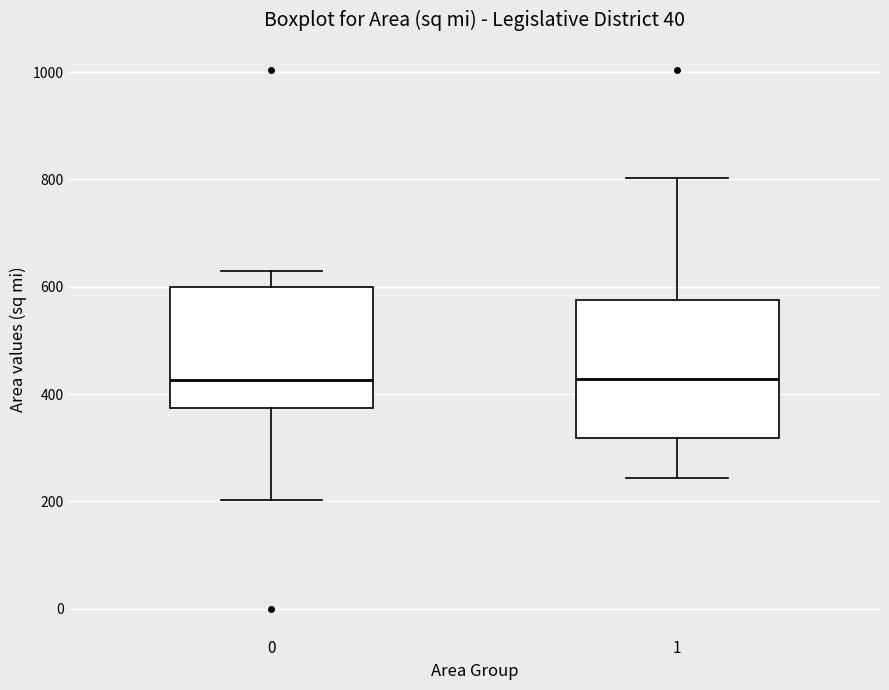

Reading left to right, read every box against the y-axis: the position of its median line, the range the box covers, and the ends of its whiskers. The values are not printed on the chart, so give them approximately, as read against the axis.

0: median 420, box 380 to 600, whiskers 200 to 620
1: median 420, box 320 to 580, whiskers 240 to 800